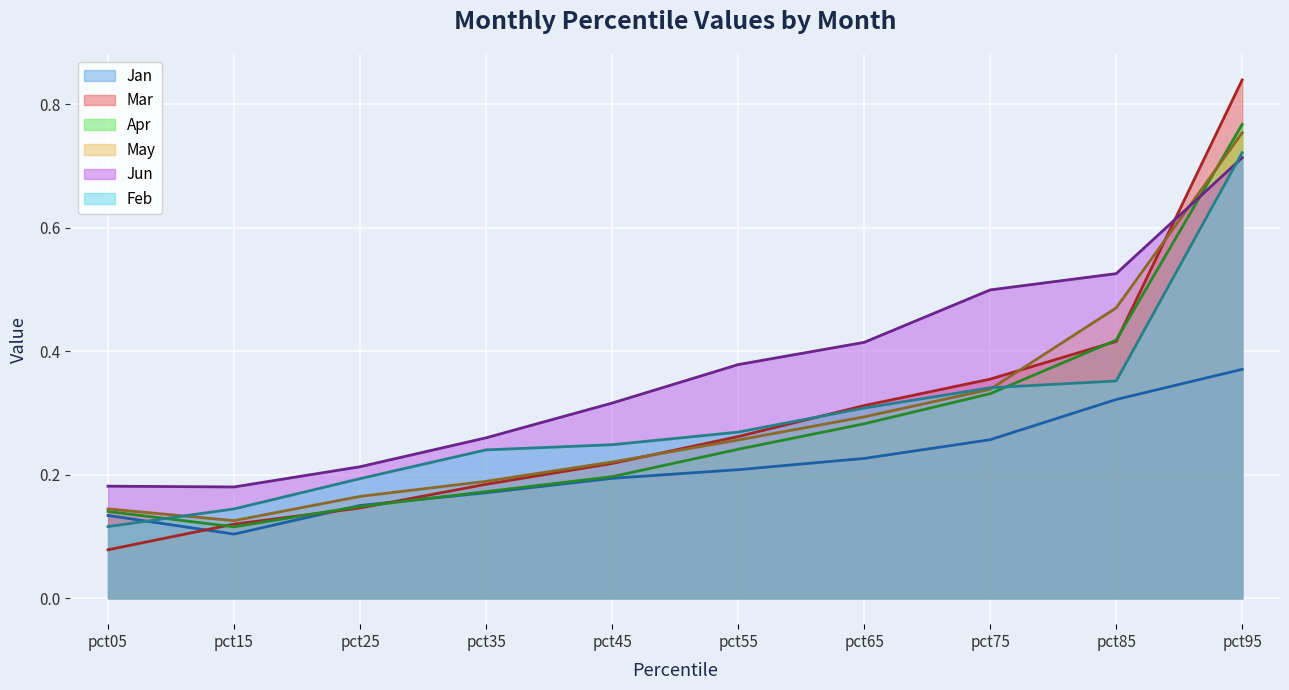

What is the average value of the May series?

0.3